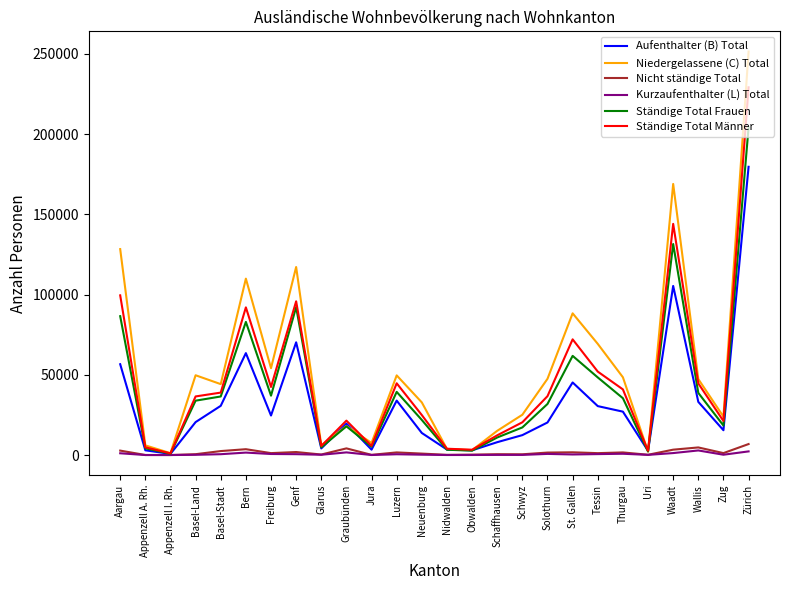

The value of Aufenthalter (B) Total at Thurgau is 8045. True or false?

False